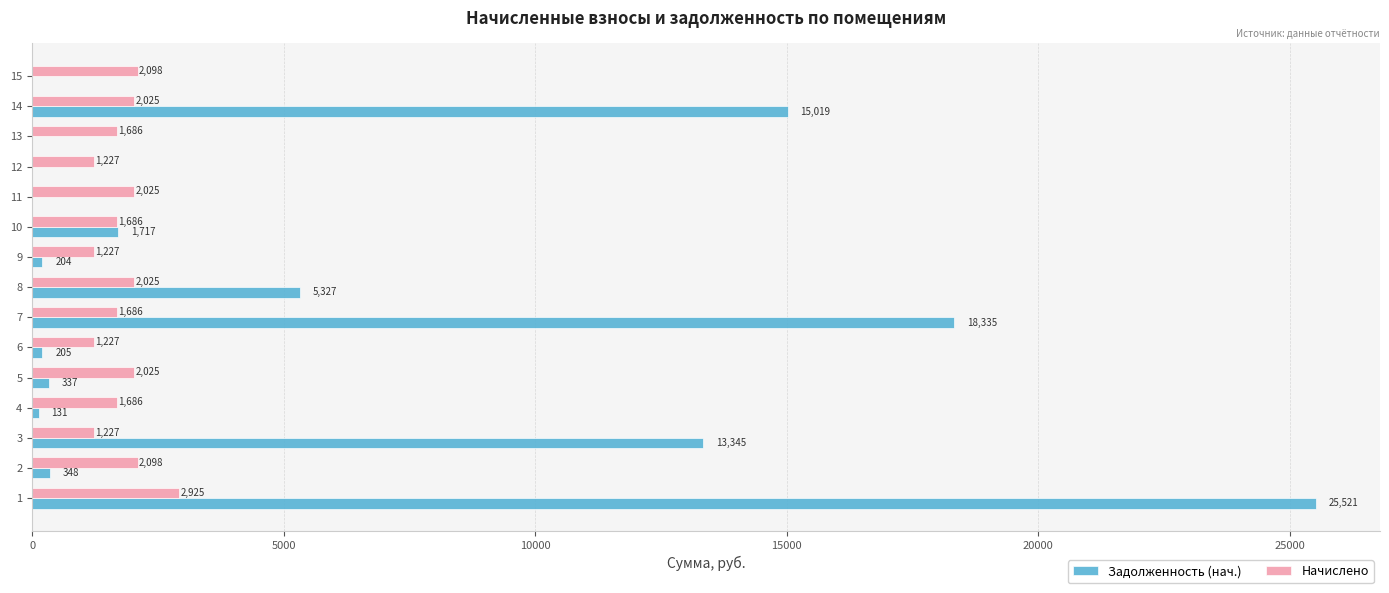

What is the highest value of the Задолженность (нач.) series?

25521.4